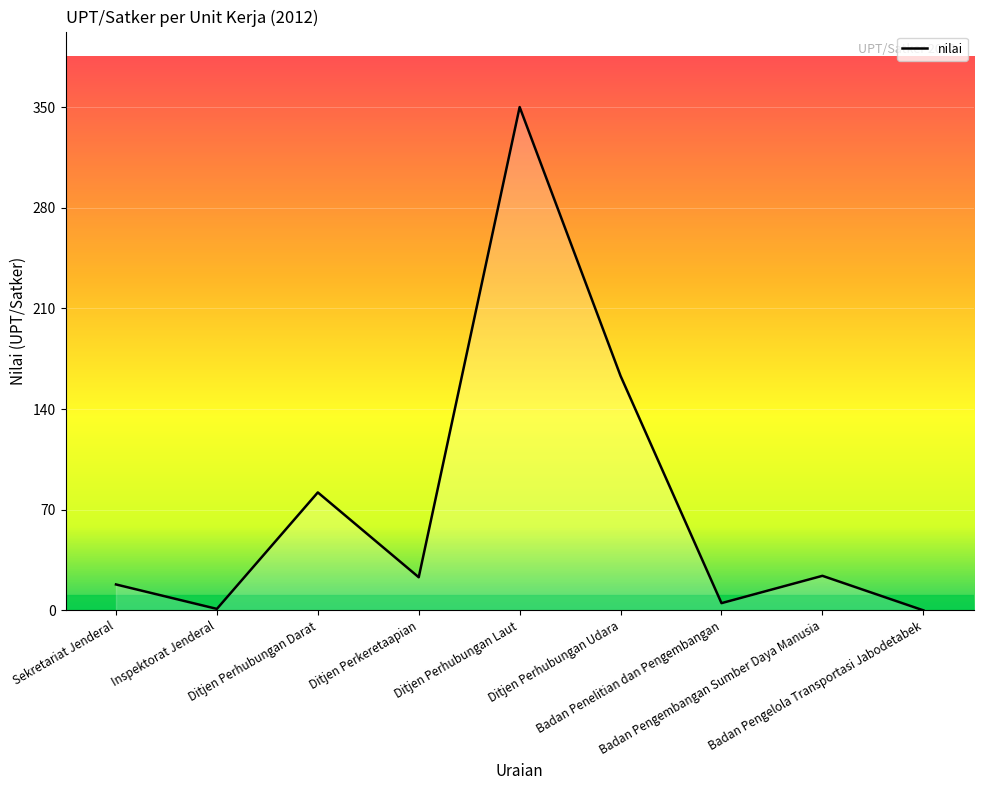

What is the average value?

74